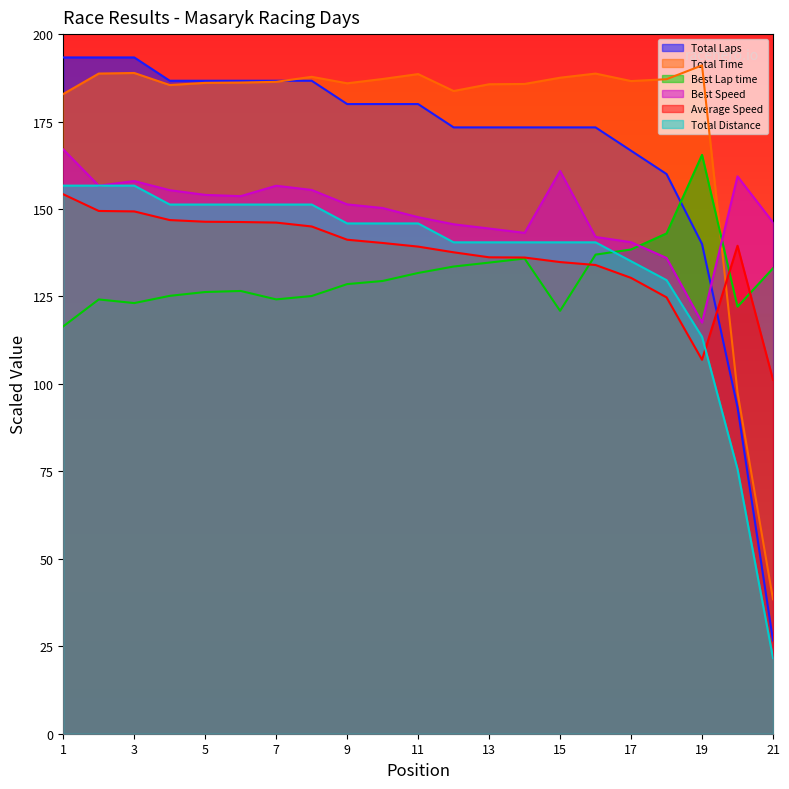

Which series has the largest total across all categories?

Total Time